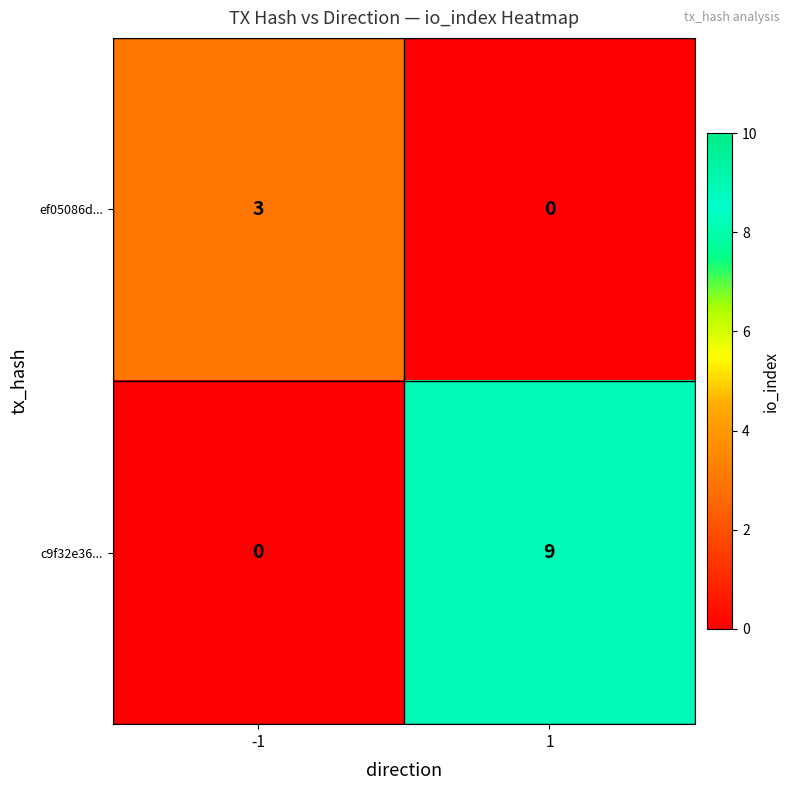

Is it true that c9f32e36... equals 0 at -1?

True